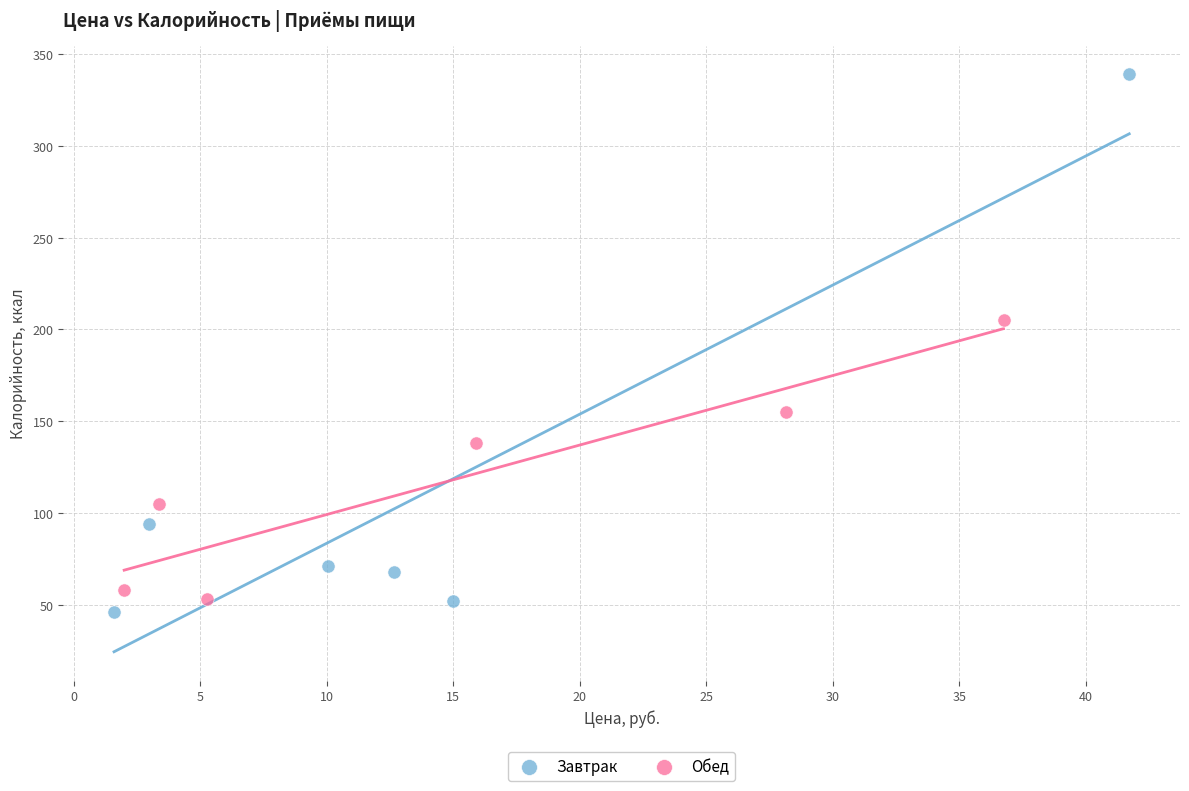

Which series contains the highest Y value?

Завтрак